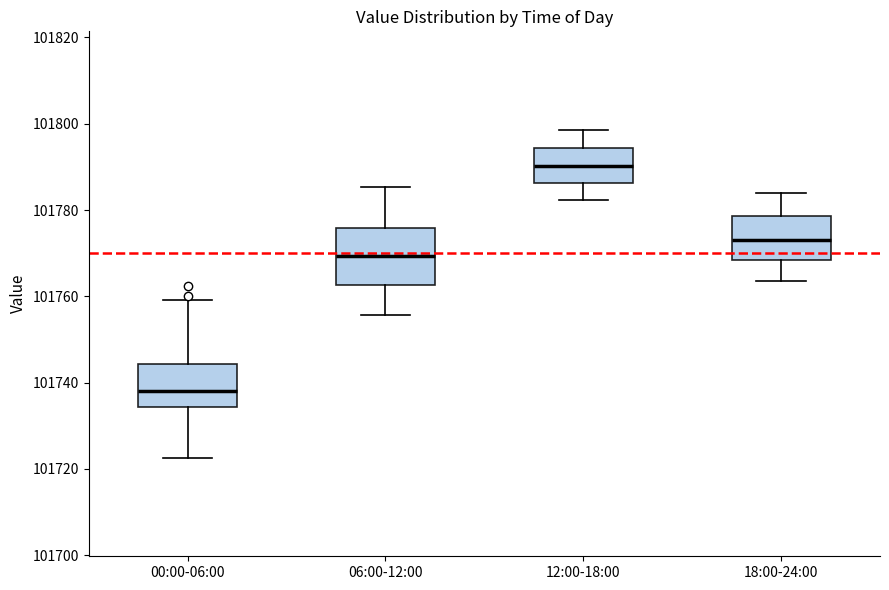

Where does the median line of the box for 06:00-12:00 sit on the y-axis? The values are not printed on the chart, so give them approximately, as read against the axis.

101770